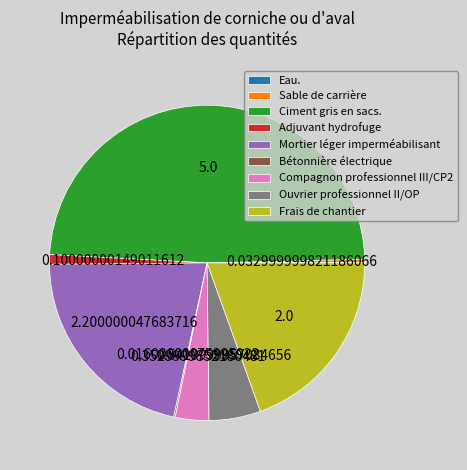

What is the largest slice in the pie chart?

Ciment gris en sacs.